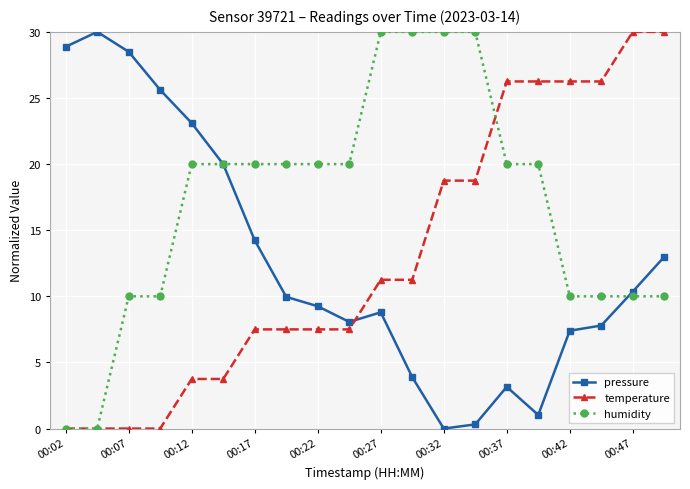

Count the number of categories in the chart.

20